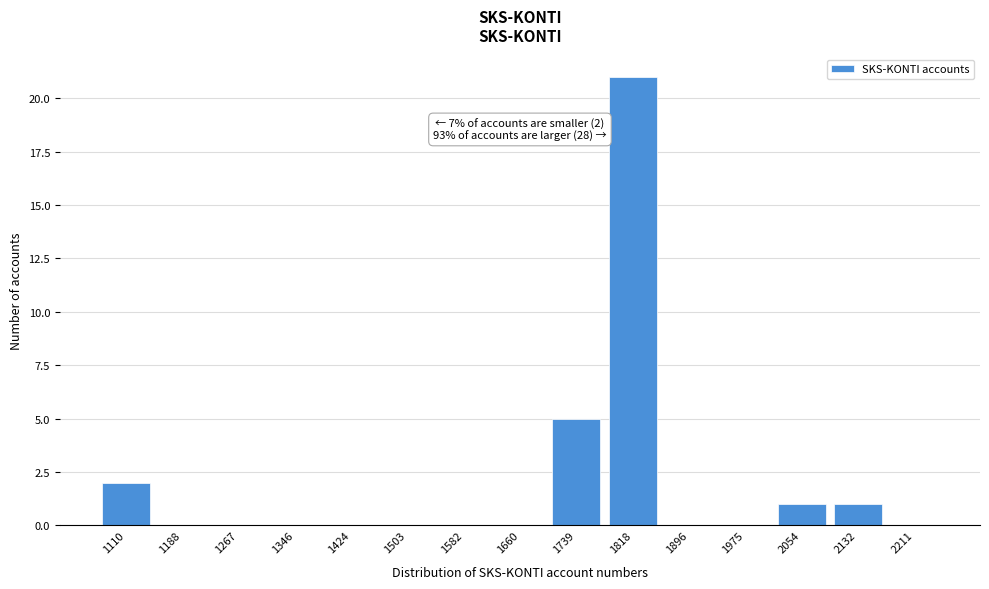

Reading left to right, transcribe all the data shown in this chart.

1110=2	1188=0	1267=0	1346=0	1424=0	1503=0	1582=0	1660=0	1739=5	1818=21	1896=0	1975=0	2054=1	2132=1	2211=0